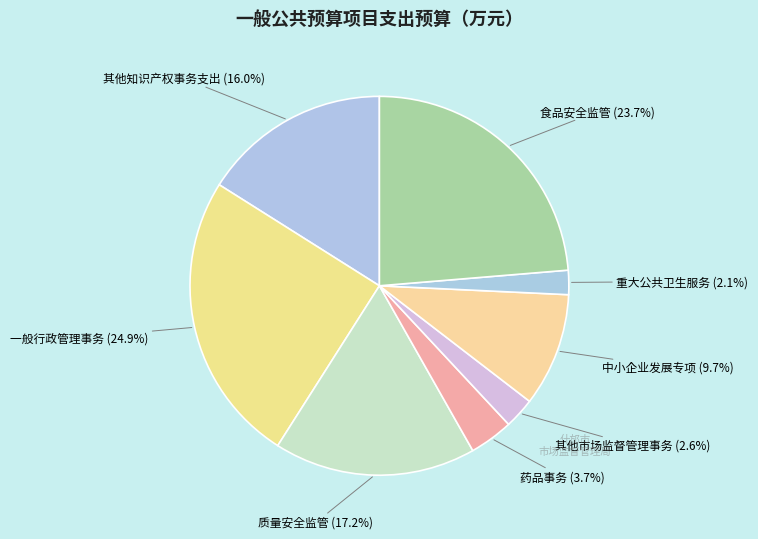

How many slices are in this pie chart?

8